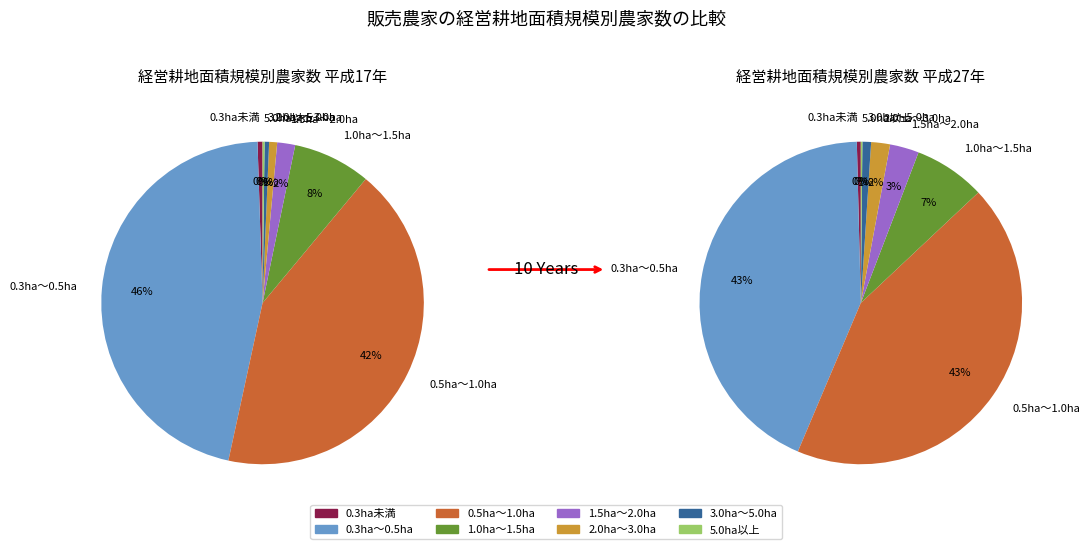

Does any single category account for the majority?

No